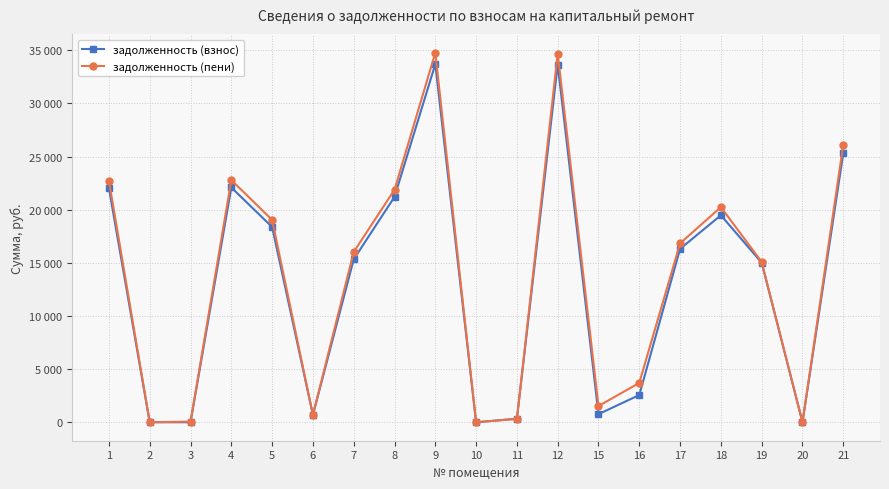

True or false: задолженность (пени) has more than 2 points higher than both neighbors.

True